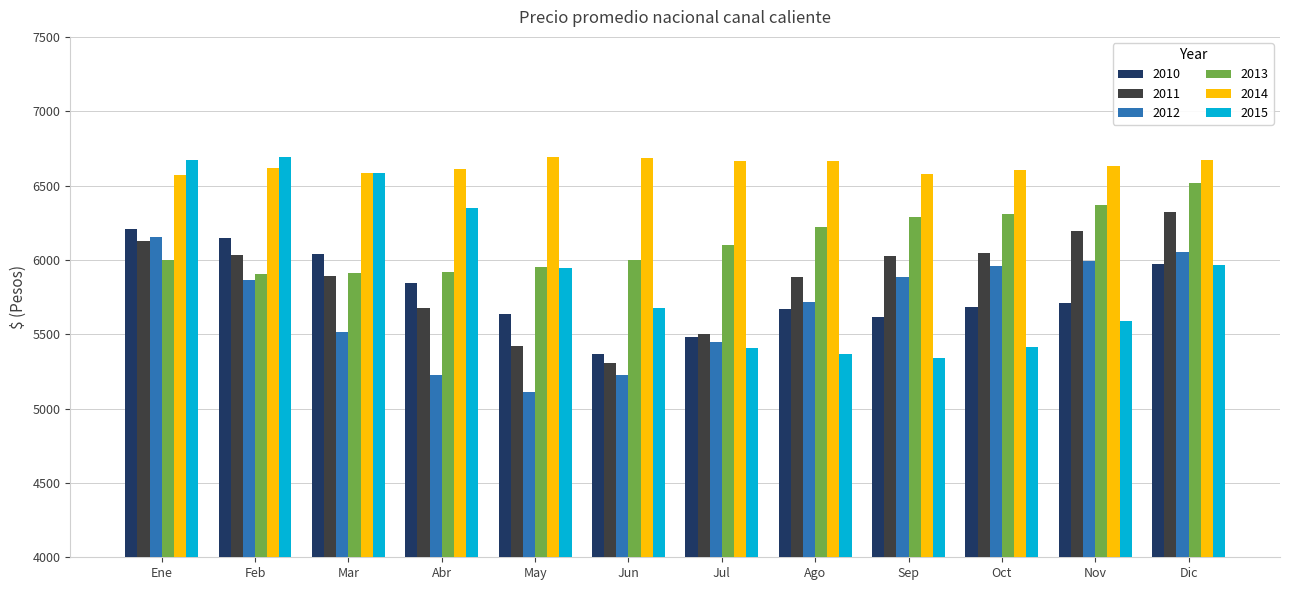

What is the maximum value shown in the chart?

6691.7